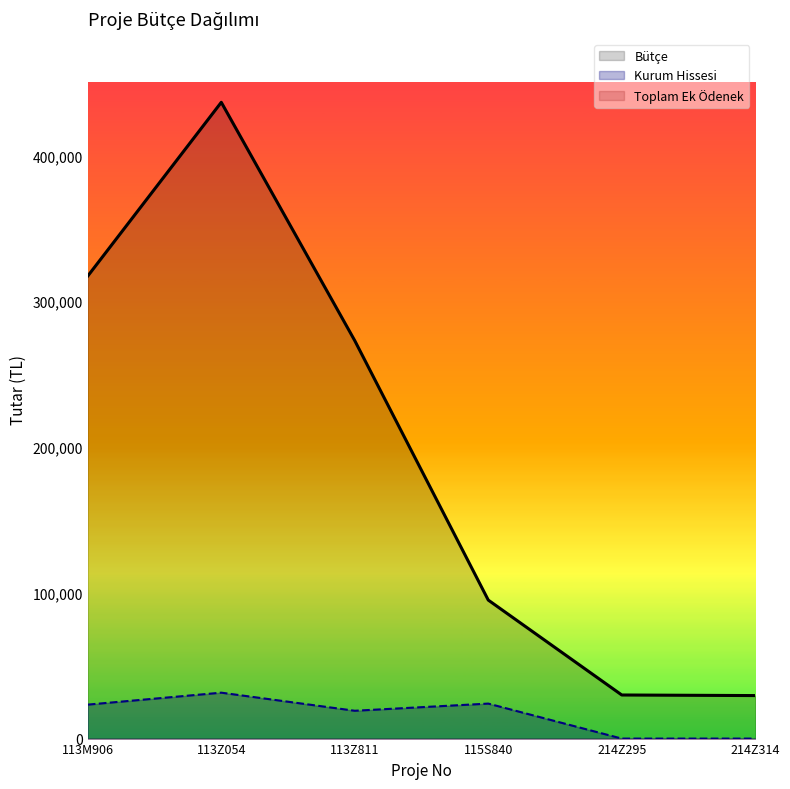

Is it true that Bütçe equals 146439 at 113M906?

False